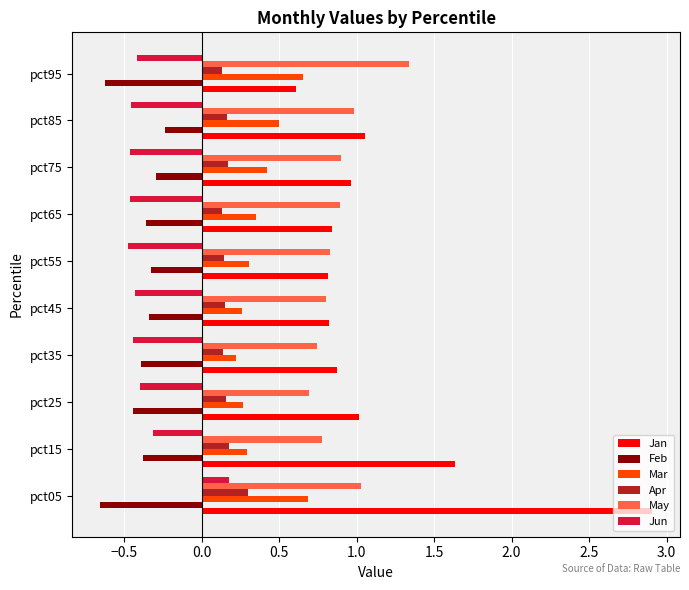

Is it true that Jun equals -0.5 at pct55?

True